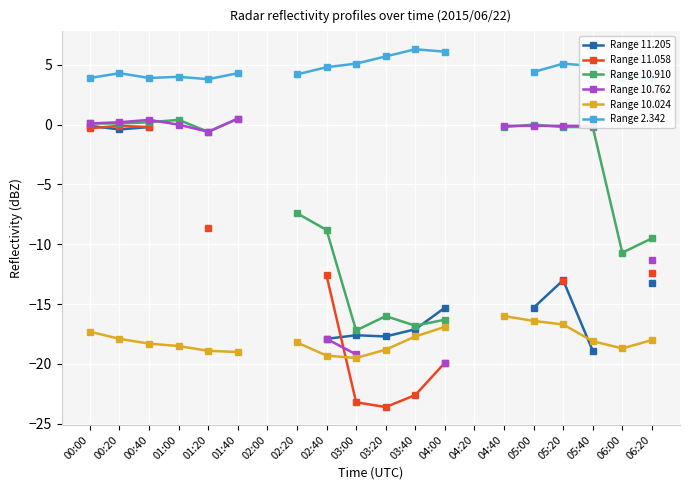

What is the label of the 3rd point from the right?

05:40